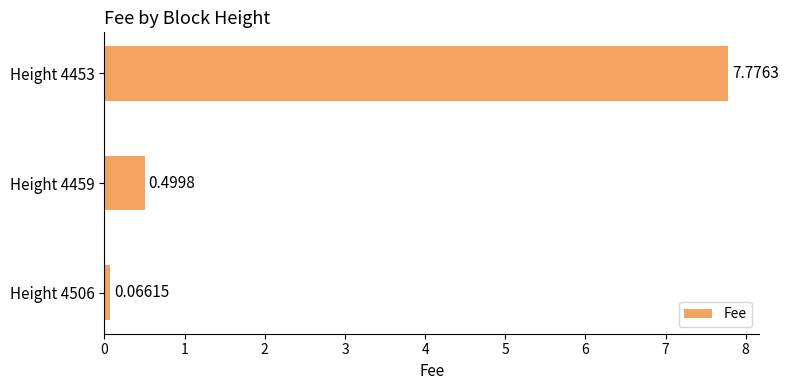

Rank the categories by value from highest to lowest.

Height 4453, Height 4459, Height 4506